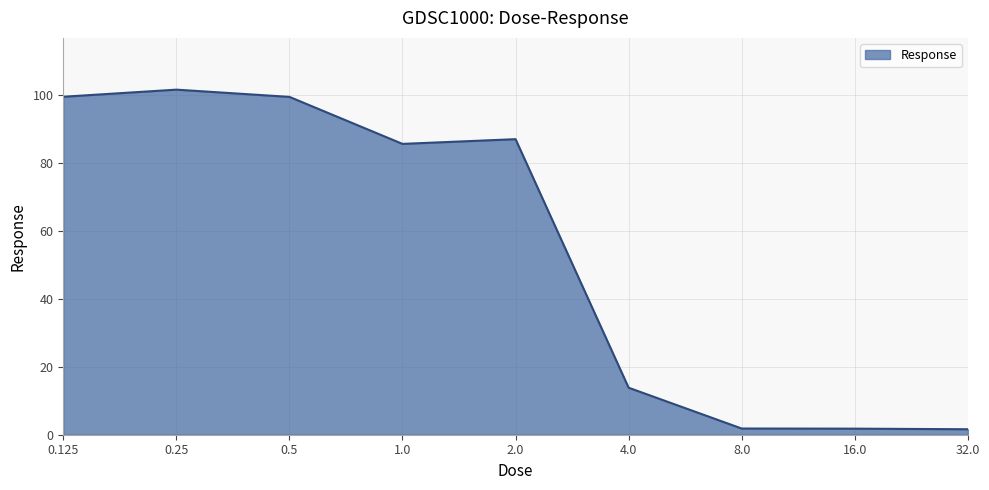

What is the maximum value shown in the chart?

101.7